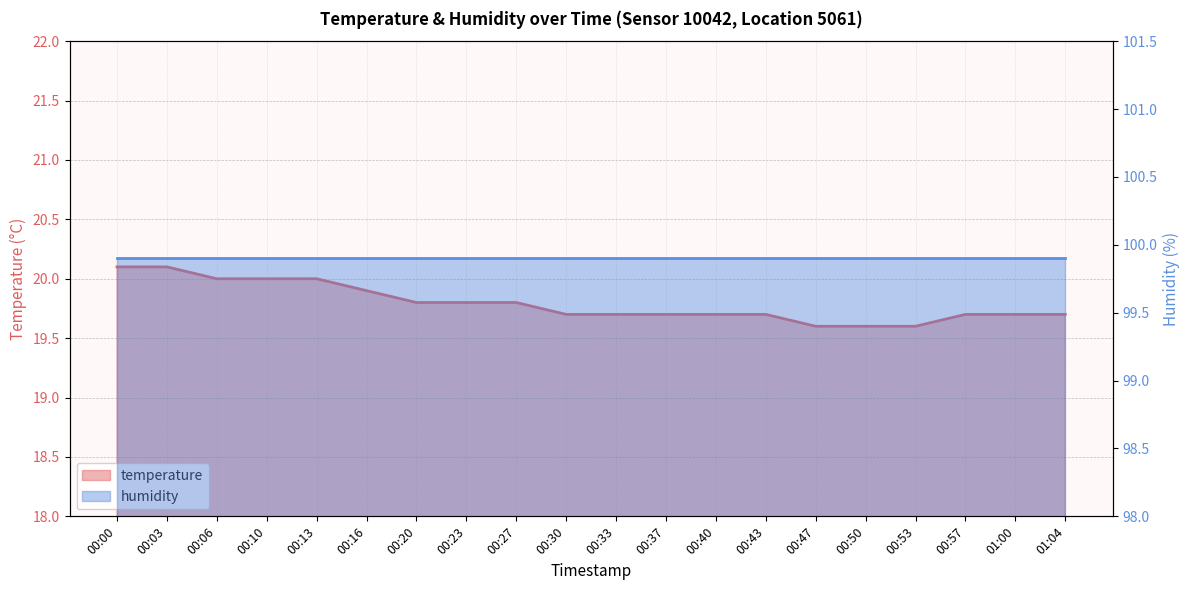

Does the chart have visible grid lines?

Yes